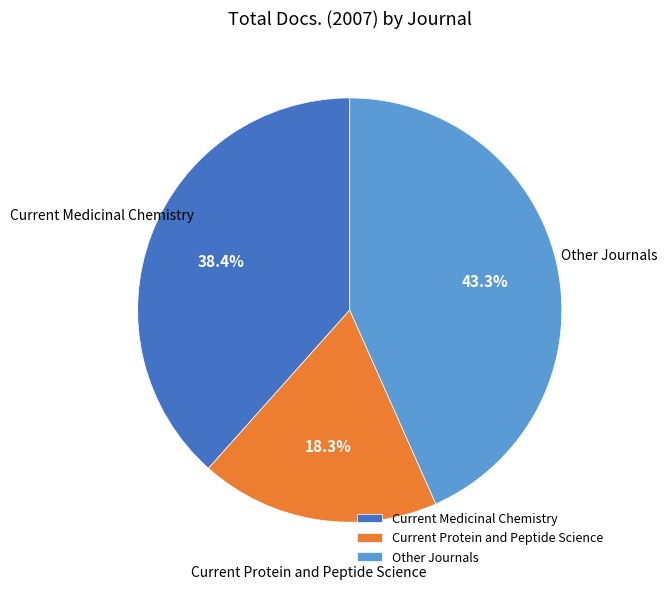

Rank the categories by value from highest to lowest.

Other Journals, Current Medicinal Chemistry, Current Protein and Peptide Science